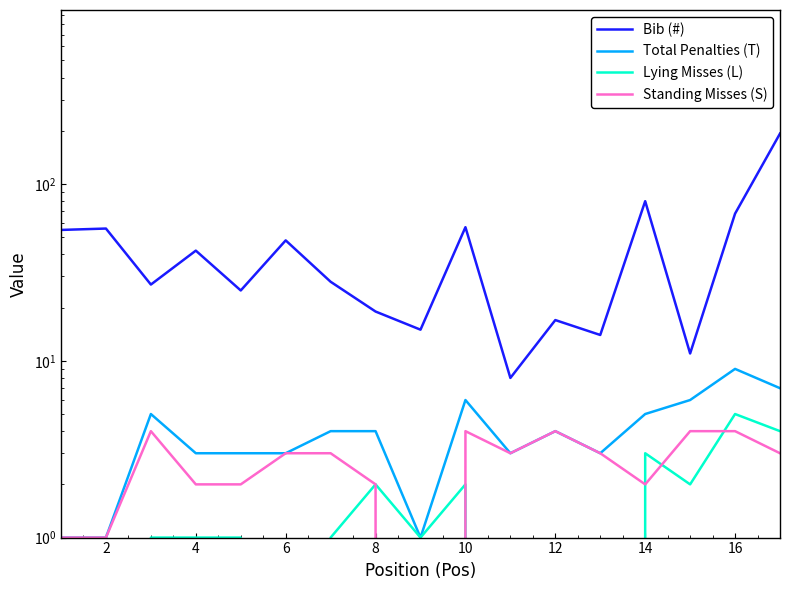

How many distinct data groups are displayed?

4